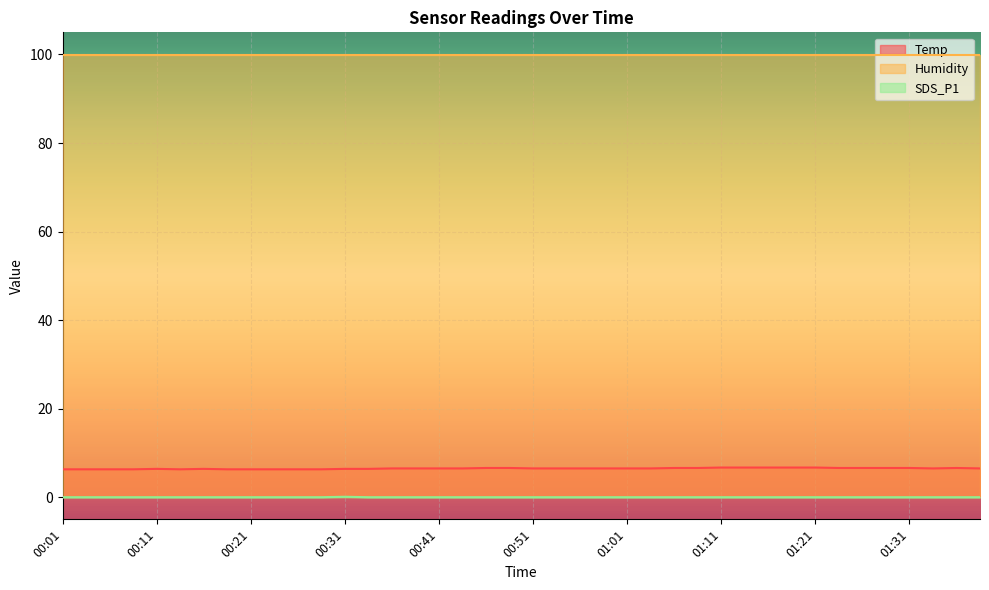

True or false: SDS_P1 and Temp cross at least once.

False